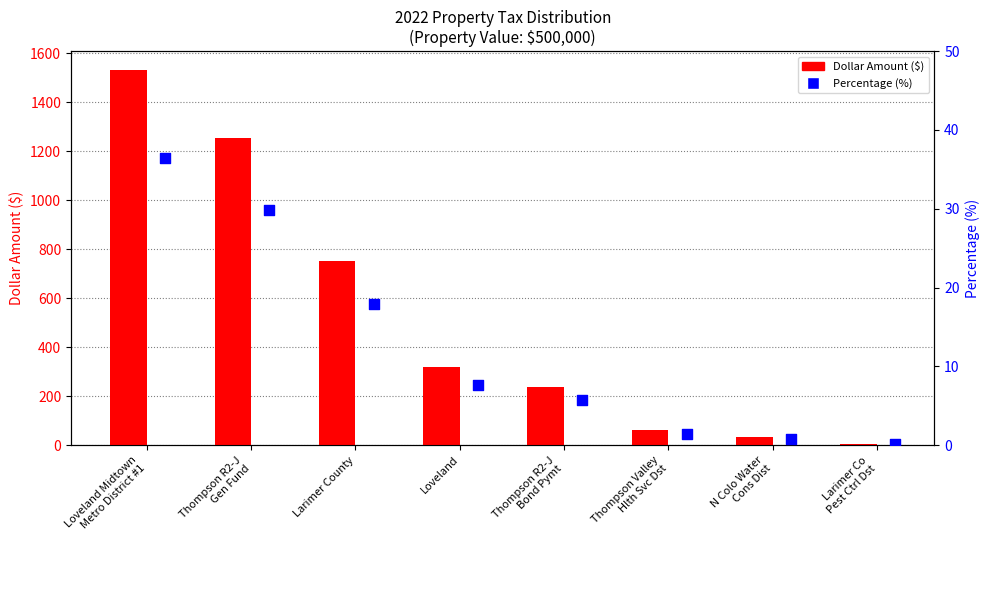

Which series has the largest Y range (max minus min)?

Dollar Amount